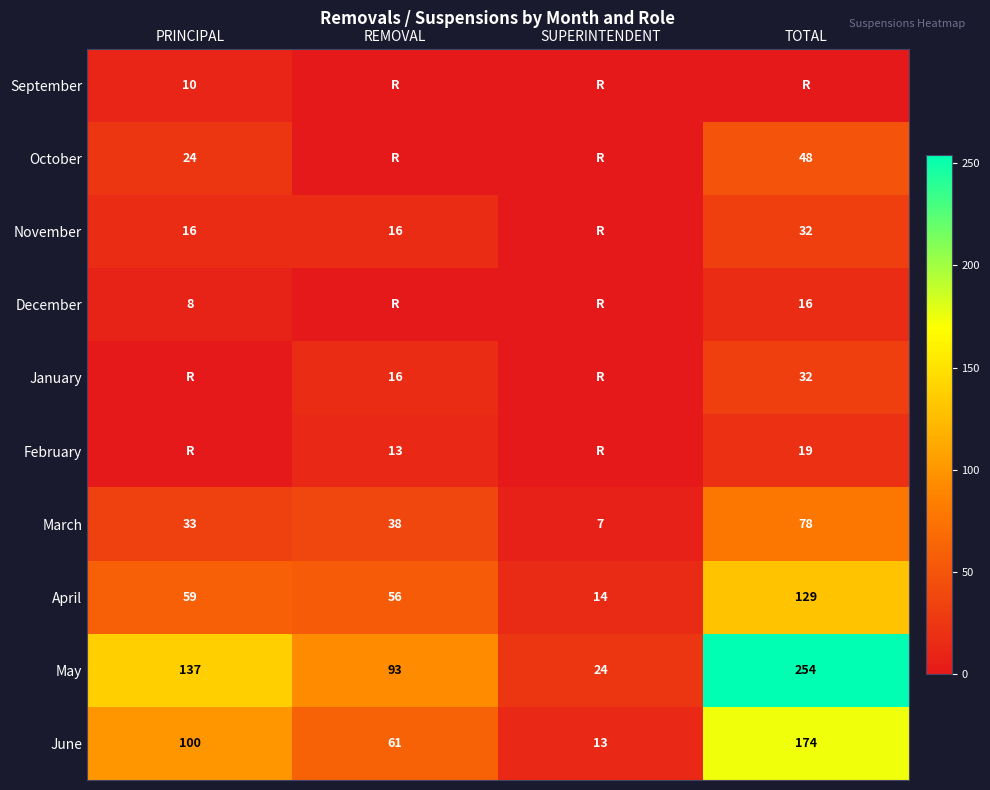

Rank the categories by March value from highest to lowest.

TOTAL, REMOVAL, PRINCIPAL, SUPERINTENDENT